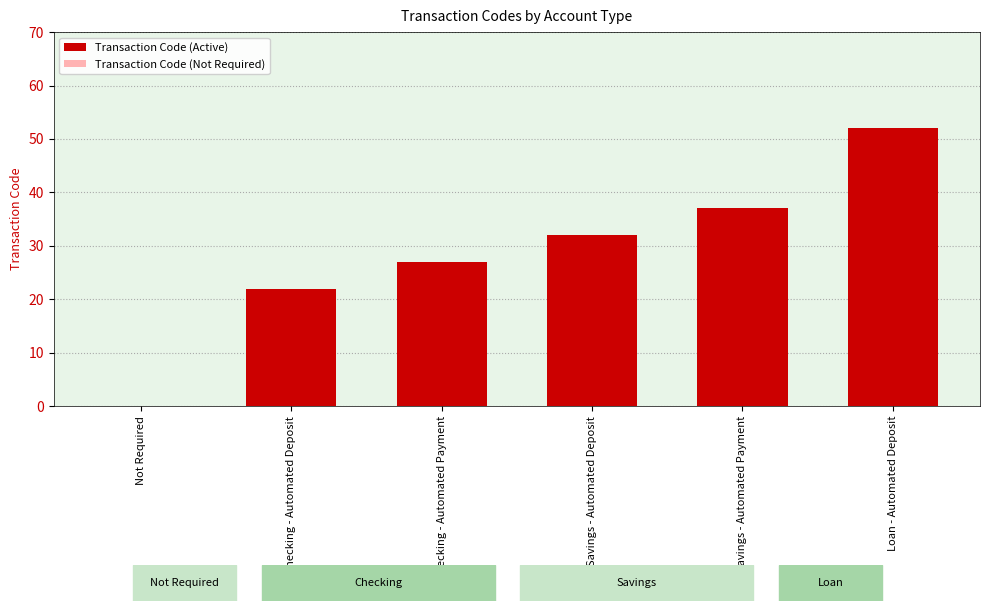

At which label is the value closest to 26?

Checking - Automated Payment